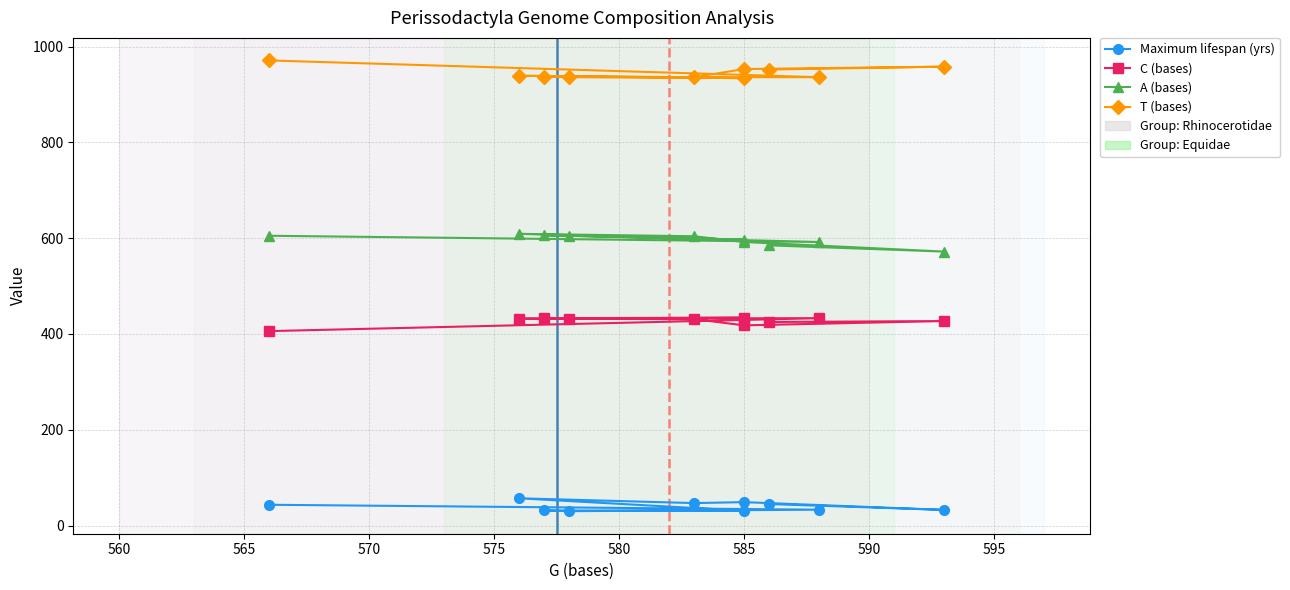

Rank the series by their maximum value, from highest to lowest.

T (bases), A (bases), C (bases), Maximum lifespan (yrs)